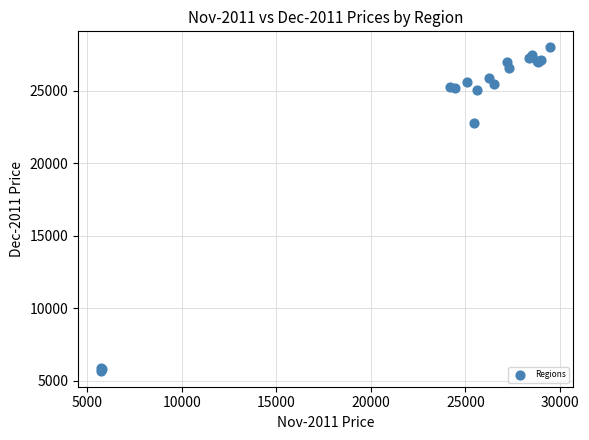

What Y value in the scatter plot is closest to 16843?

22800.0